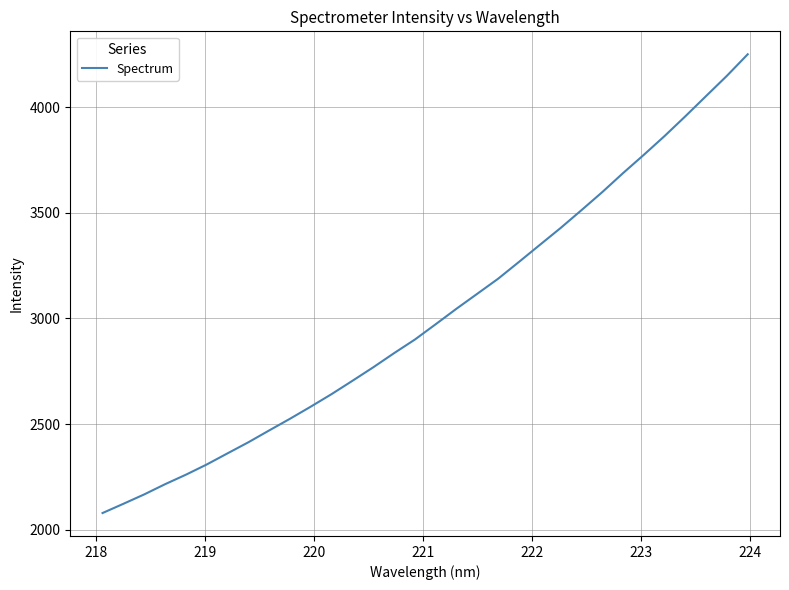

What is the minimum value shown in the chart?

2080.0